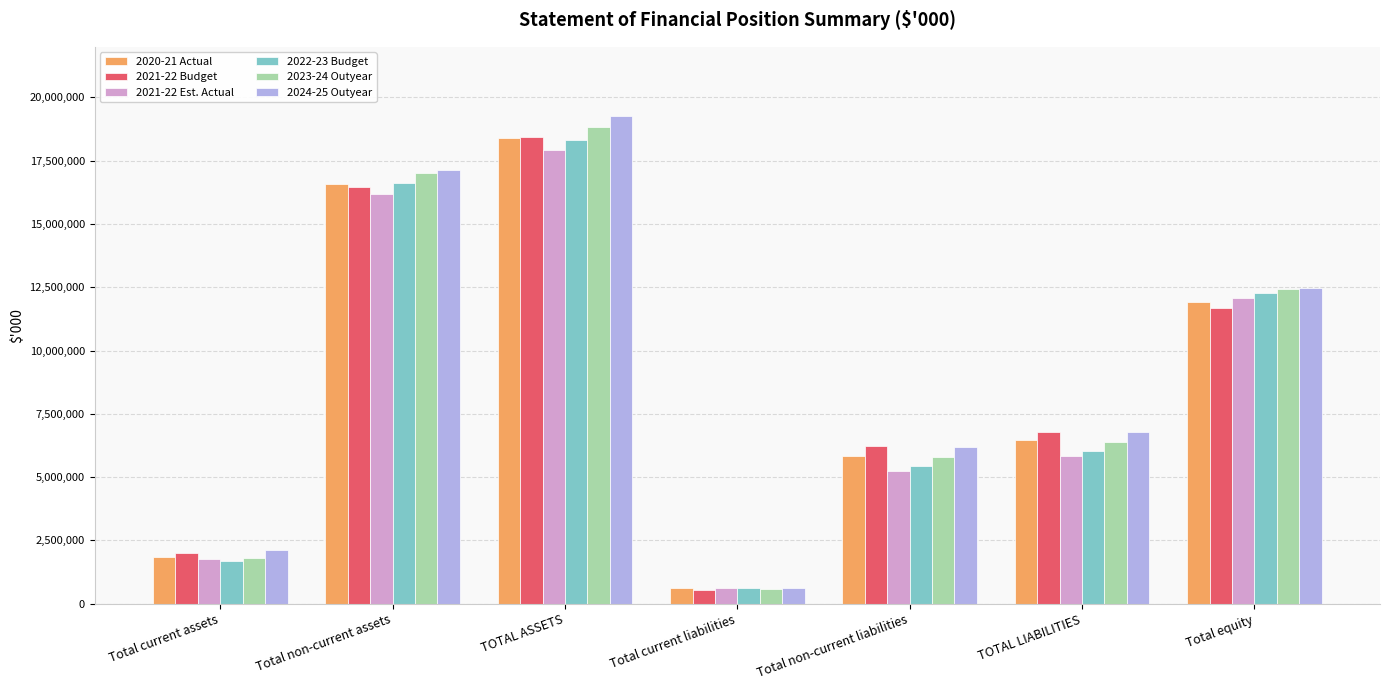

How many bars are there in total?

42